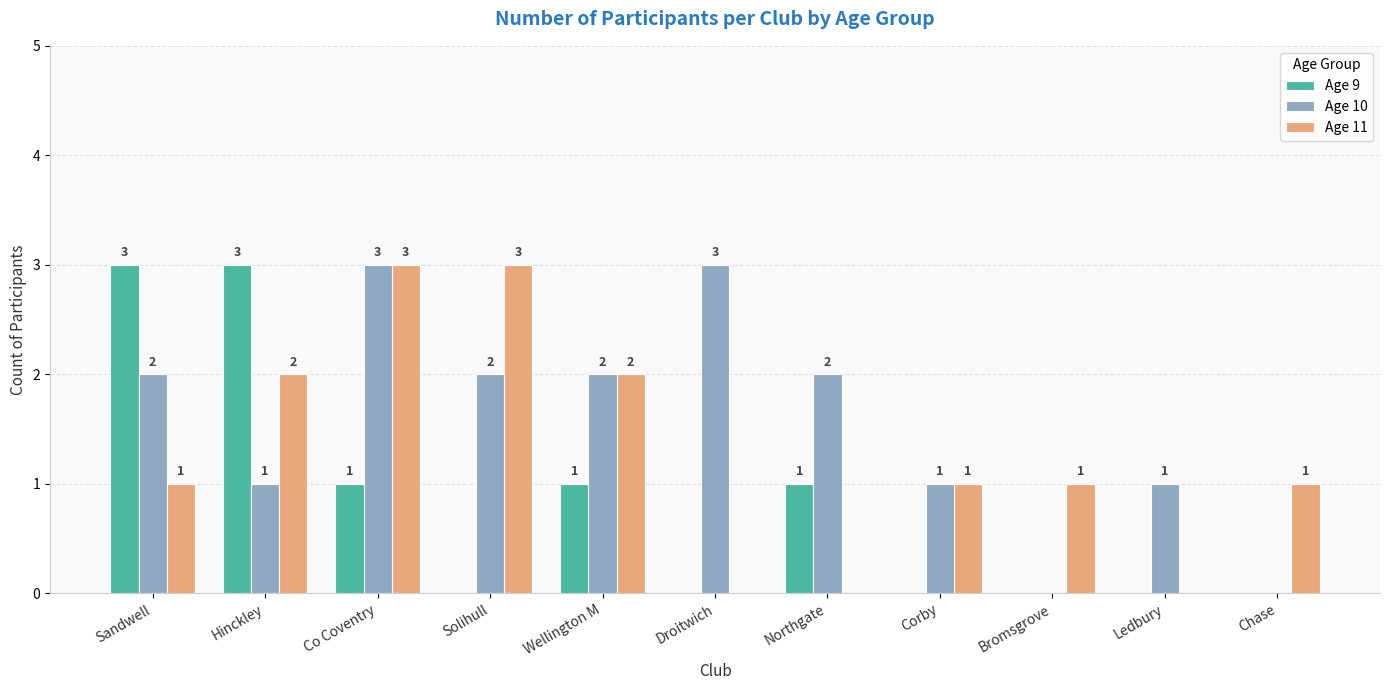

Reading left to right, extract all data points from this chart.

Age 9: Sandwell=3	Hinckley=3	Co Coventry=1	Solihull=0	Wellington M=1	Droitwich=0	Northgate=1	Corby=0	Bromsgrove=0	Ledbury=0	Chase=0
Age 10: Sandwell=2	Hinckley=1	Co Coventry=3	Solihull=2	Wellington M=2	Droitwich=3	Northgate=2	Corby=1	Bromsgrove=0	Ledbury=1	Chase=0
Age 11: Sandwell=1	Hinckley=2	Co Coventry=3	Solihull=3	Wellington M=2	Droitwich=0	Northgate=0	Corby=1	Bromsgrove=1	Ledbury=0	Chase=1